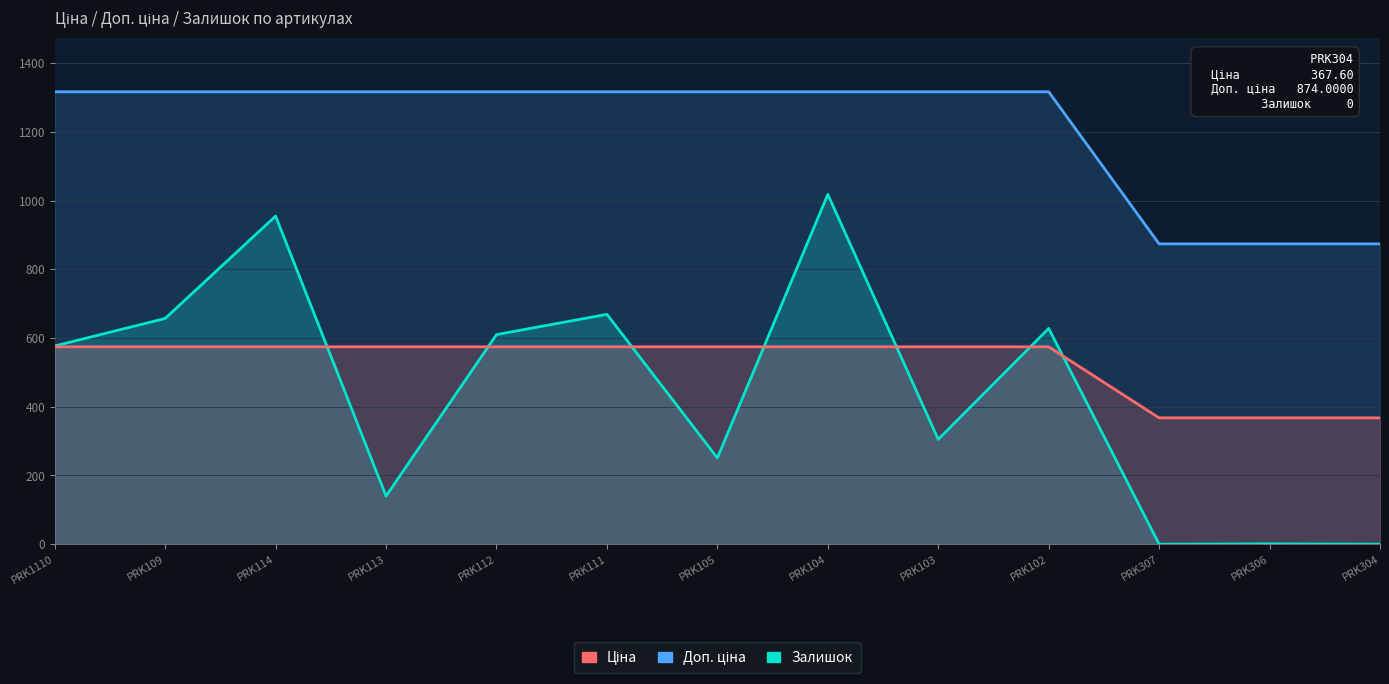

In Залишок, how many points are higher than both neighbors (excluding endpoints)?

5